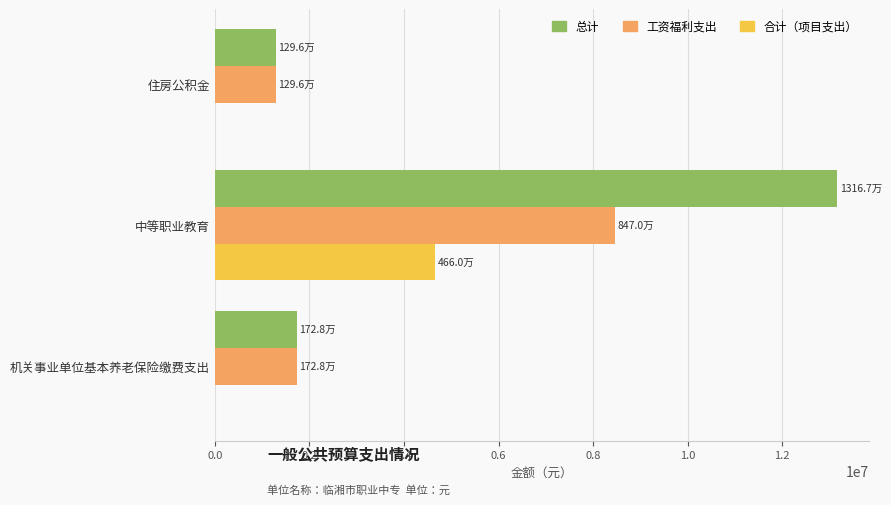

Is it true that 总计 equals 22492457.3 at 中等职业教育?

False